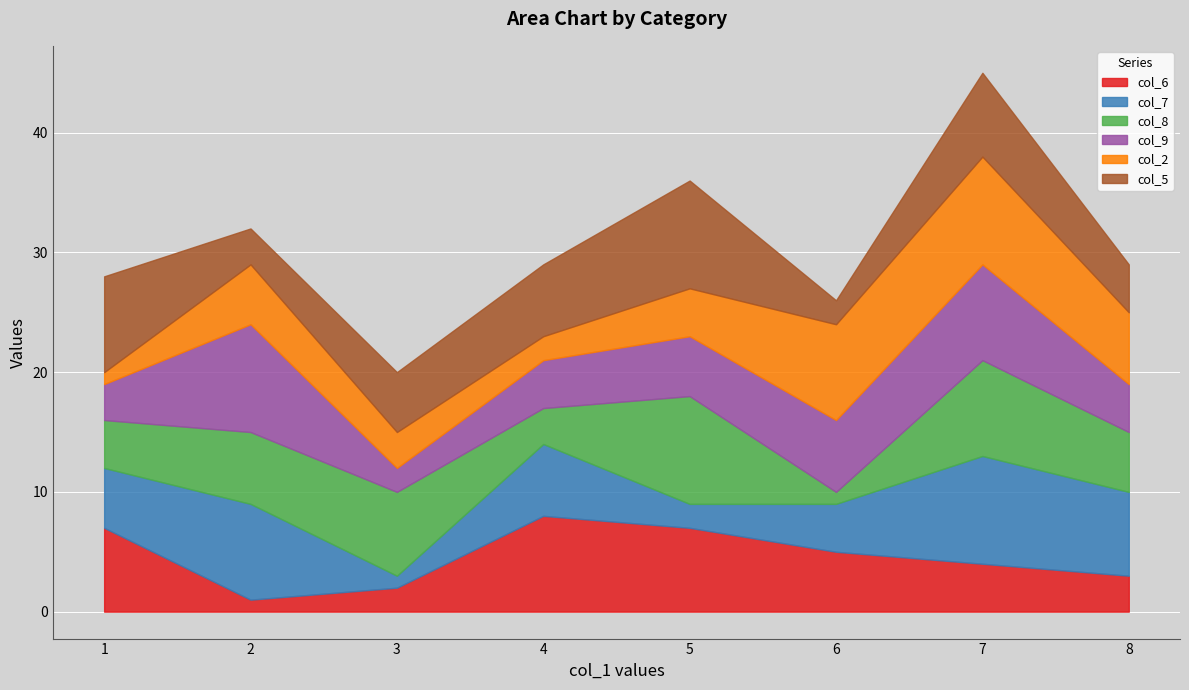

What is the lowest value of the col_9 series?

2